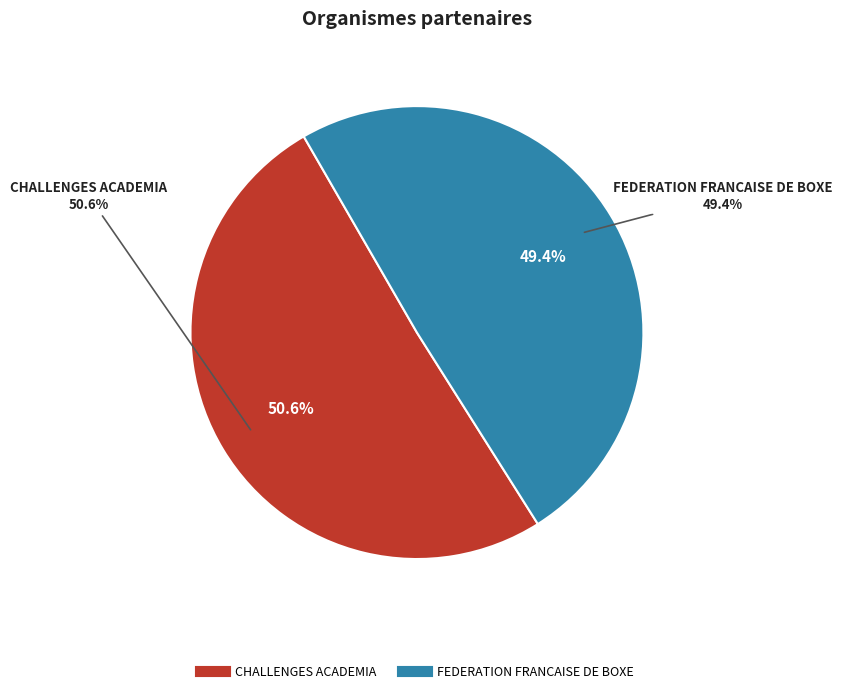

To the nearest percent, what is the average slice percentage?

50%